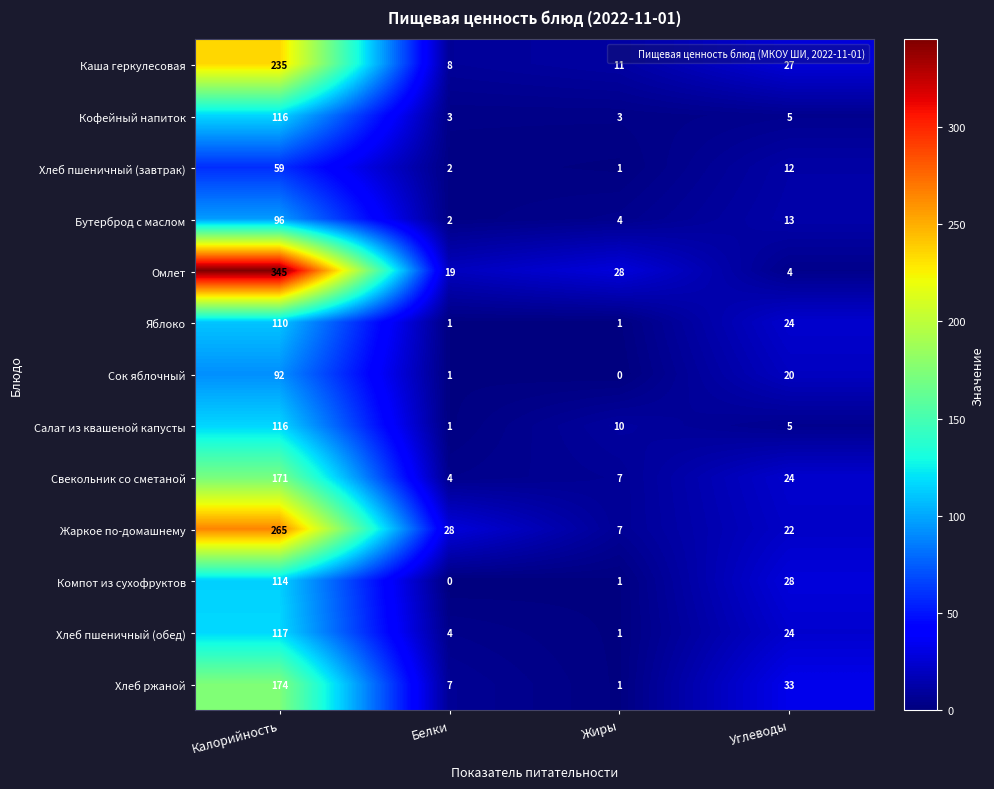

At which label does Яблоко first exceed 24?

Калорийность